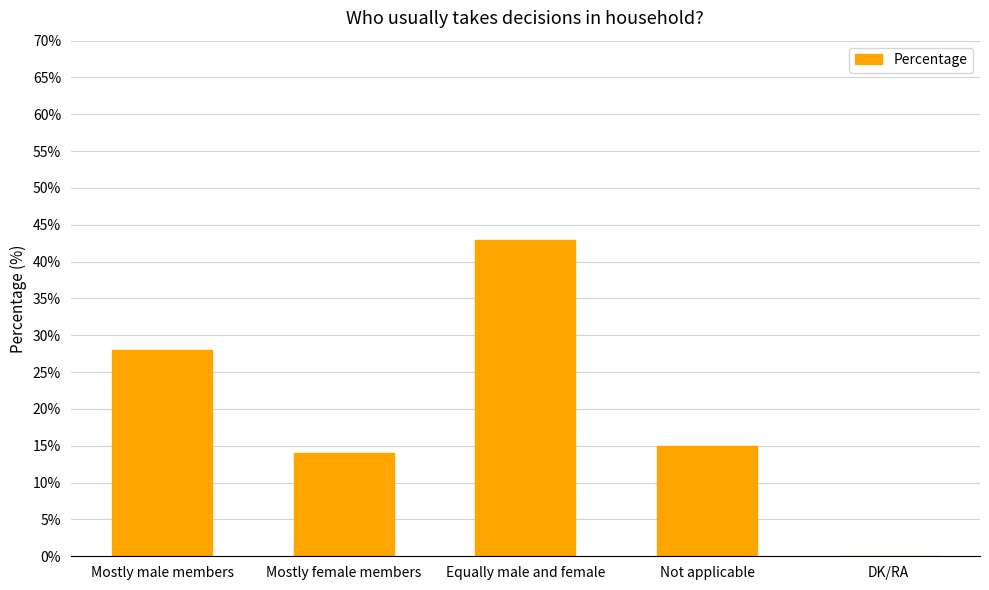

True or false: the data shows 0 at DK/RA.

True